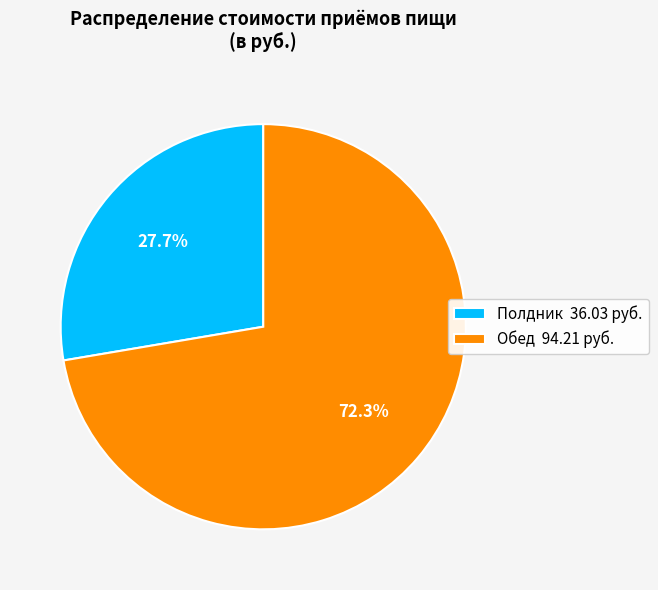

Is it true that Обед is 72% of the pie?

True